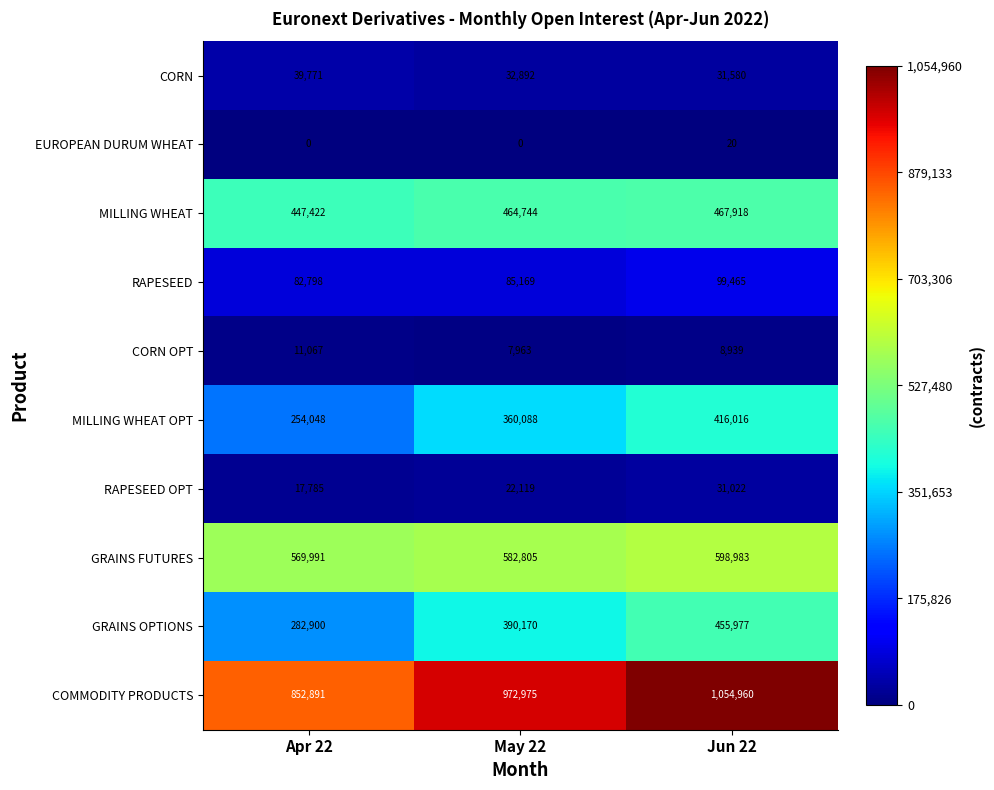

Reading right to left, extract all data points from this chart.

CORN: Jun 22=31580	May 22=32892	Apr 22=39771
EUROPEAN DURUM WHEAT: Jun 22=20	May 22=0	Apr 22=0
MILLING WHEAT: Jun 22=467918	May 22=464744	Apr 22=447422
RAPESEED: Jun 22=99465	May 22=85169	Apr 22=82798
CORN OPT: Jun 22=8939	May 22=7963	Apr 22=11067
MILLING WHEAT OPT: Jun 22=416016	May 22=360088	Apr 22=254048
RAPESEED OPT: Jun 22=31022	May 22=22119	Apr 22=17785
GRAINS FUTURES: Jun 22=598983	May 22=582805	Apr 22=569991
GRAINS OPTIONS: Jun 22=455977	May 22=390170	Apr 22=282900
COMMODITY PRODUCTS: Jun 22=1054960	May 22=972975	Apr 22=852891